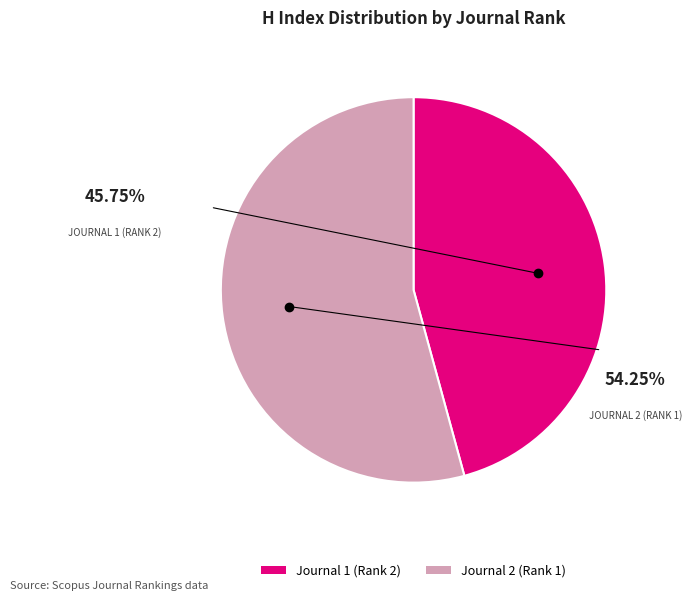

To the nearest percent, what is the combined percentage of Journal 2 (Rank 1) and Journal 1 (Rank 2)?

100%